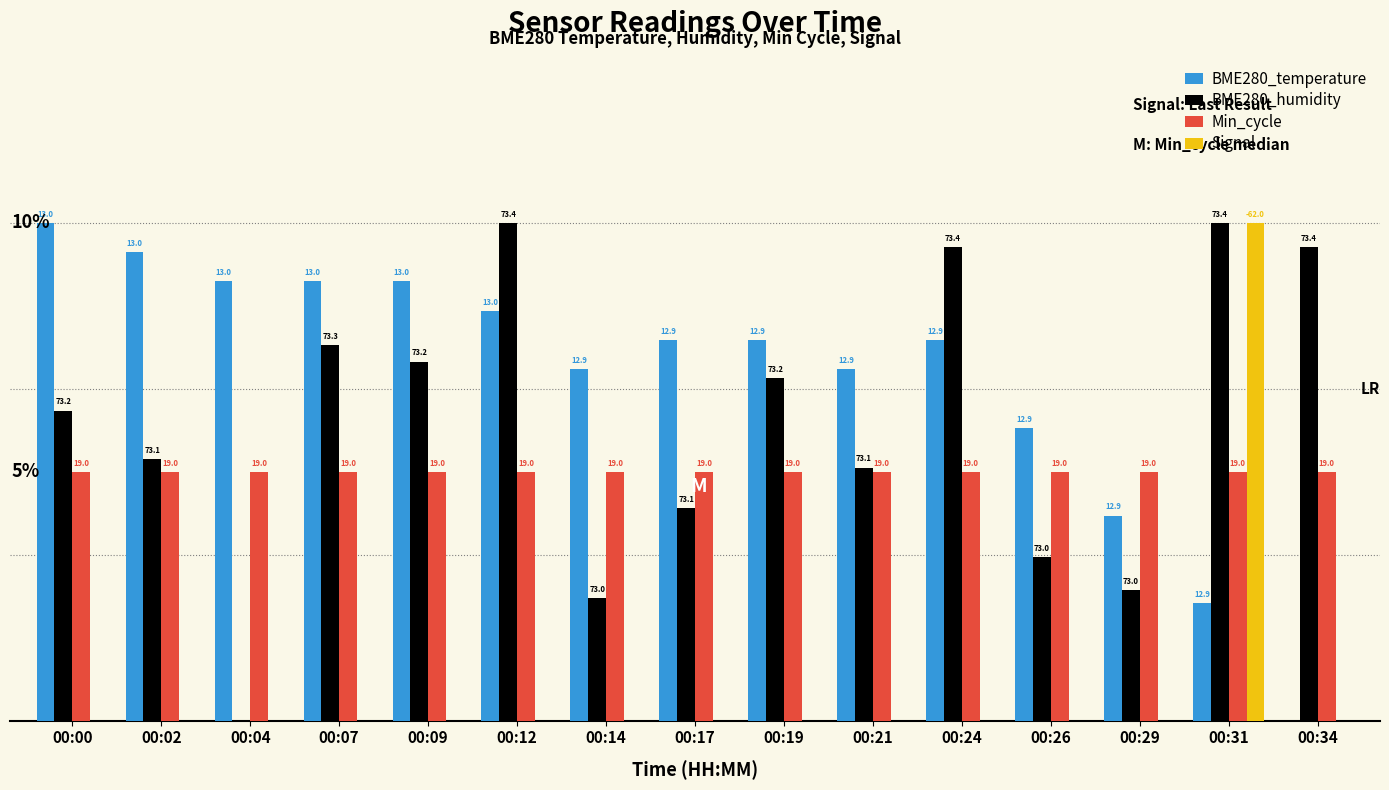

Does the chart contain stacked bars?

No